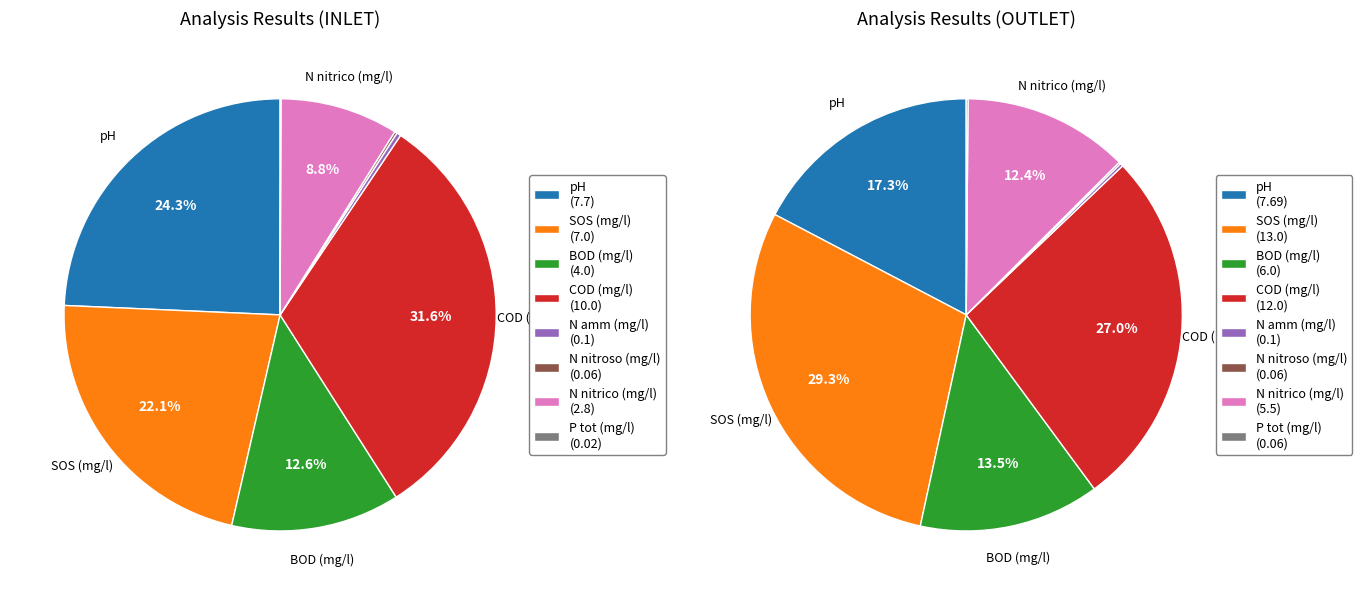

Is there a majority slice in this chart?

No